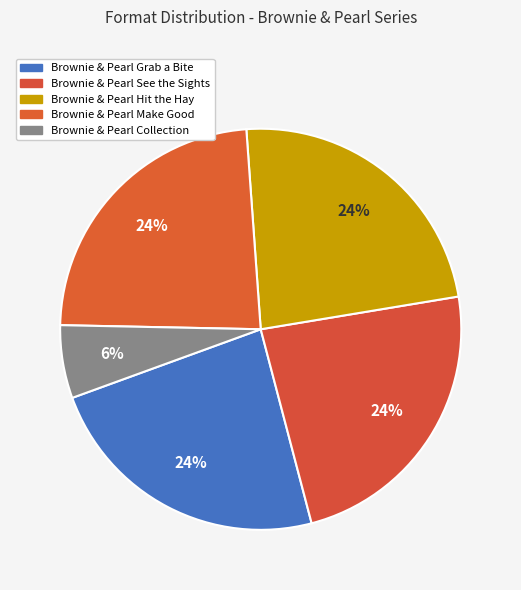

Which category has the biggest portion of the pie?

Brownie & Pearl Grab a Bite